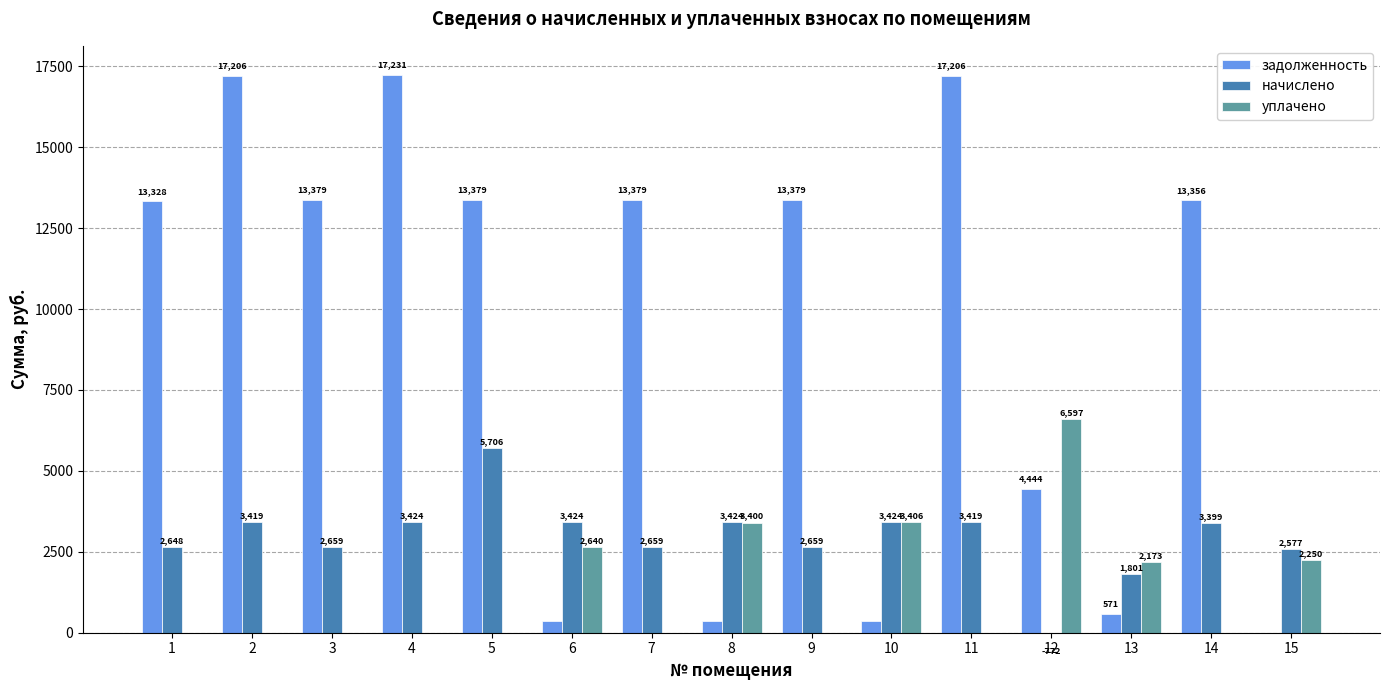

Reading left to right, extract all data points from this chart.

задолженность: 1=13327.9	2=17205.6	3=13379.3	4=17231.3	5=13379.3	6=356.8	7=13379.3	8=355.7	9=13379.3	10=362.3	11=17205.6	12=4443.7	13=571.1	14=13355.9	15=0.0
начислено: 1=2648.4	2=3419.0	3=2658.7	4=3424.1	5=5706.2	6=3424.1	7=2658.7	8=3424.1	9=2658.7	10=3424.1	11=3419.0	12=-771.6	13=1801.3	14=3398.6	15=2577.1
уплачено: 1=0.0	2=0.0	3=0.0	4=0.0	5=0.0	6=2640.0	7=0.0	8=3400.1	9=0.0	10=3406.0	11=0.0	12=6597.1	13=2172.6	14=0.0	15=2250.0